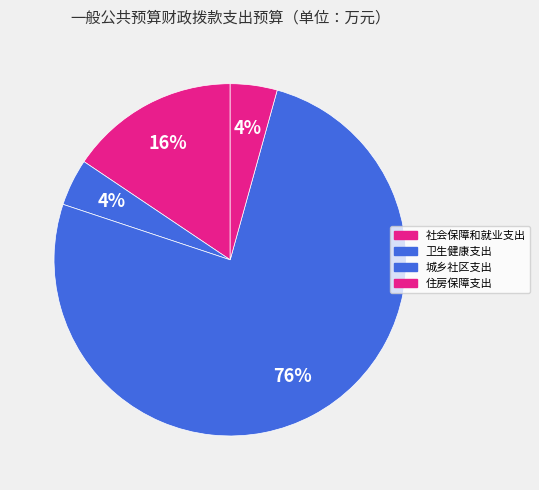

Rank the categories by value from lowest to highest.

住房保障支出, 卫生健康支出, 社会保障和就业支出, 城乡社区支出